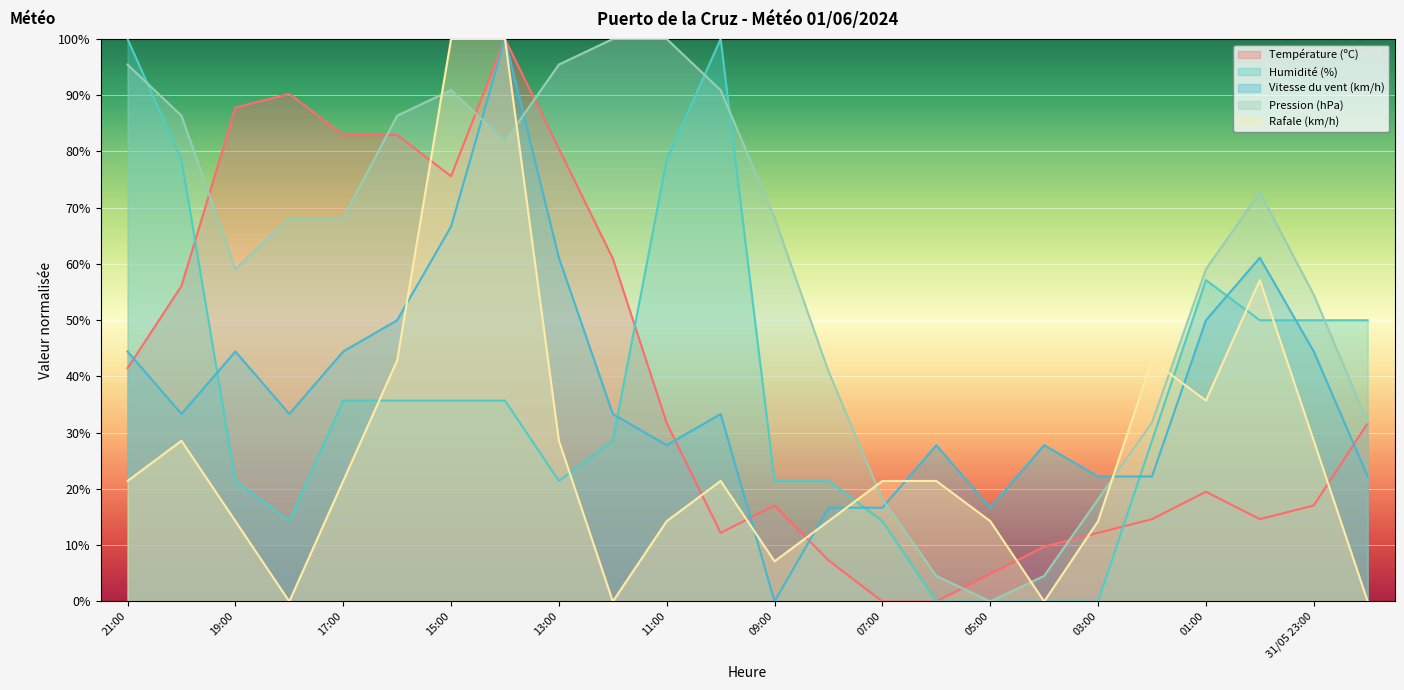

Where is the first local minimum for Rafale (km/h)?

18:00